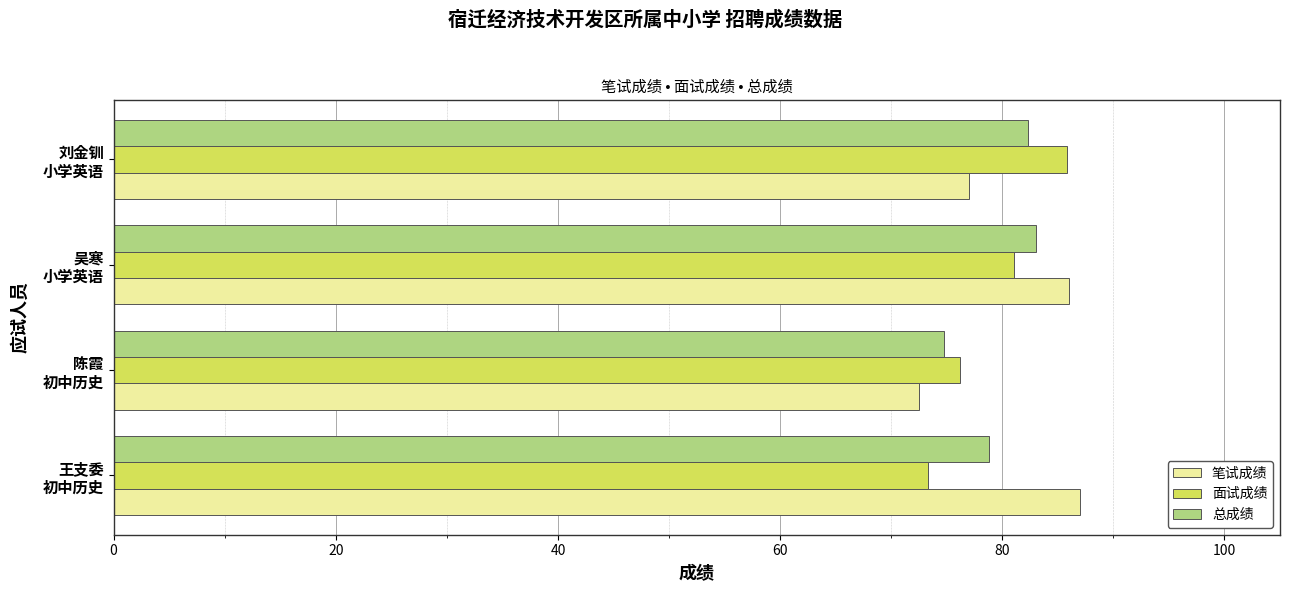

What is the average value of the 笔试成绩 series?

80.6